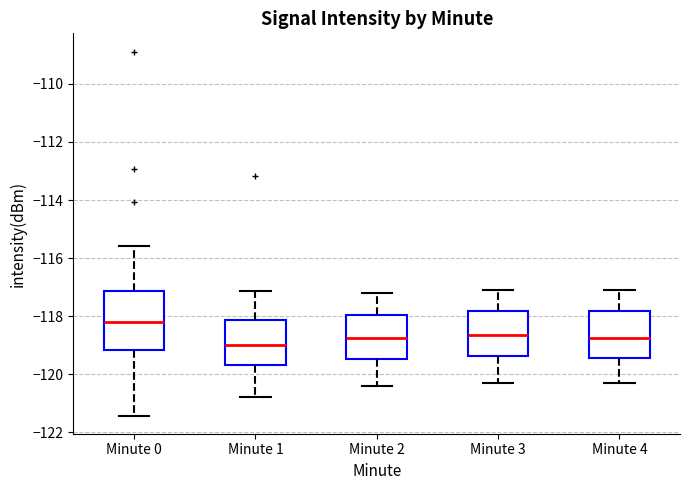

Which box's median line is the highest?

Minute 0